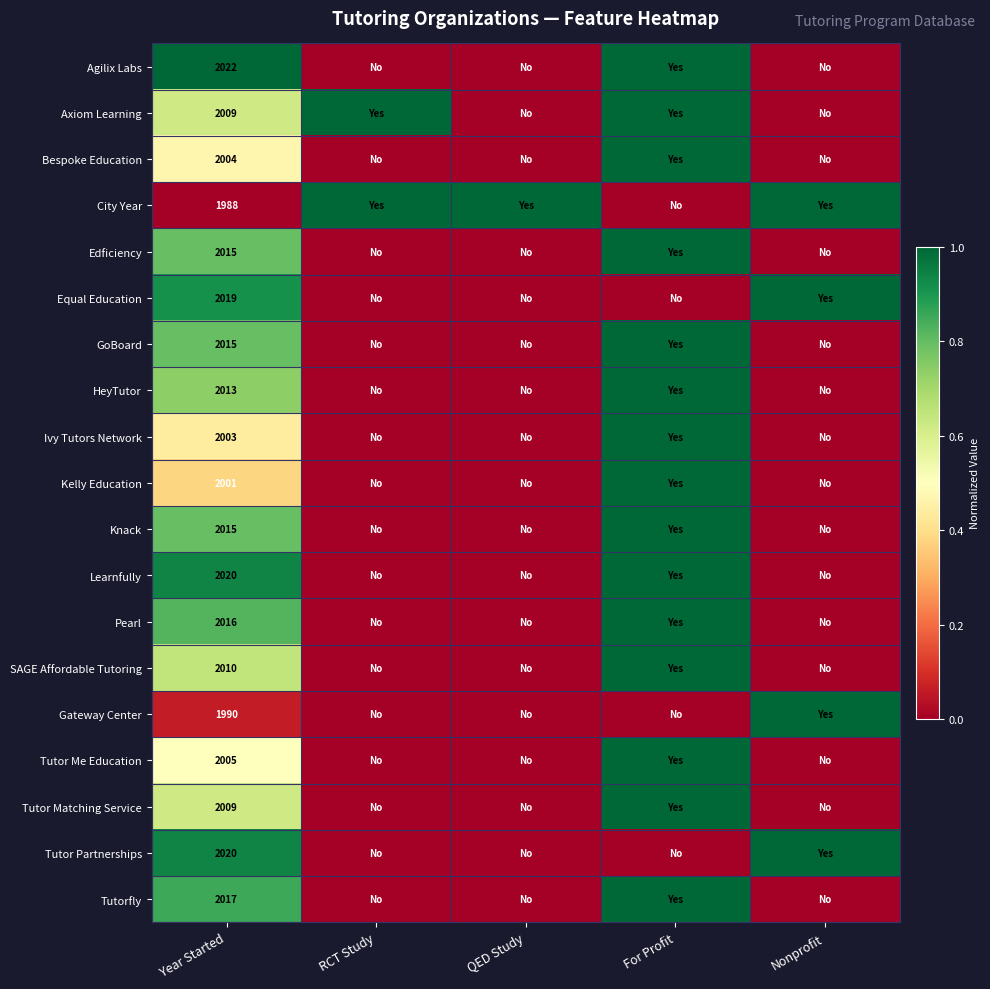

The Tutor Partnerships series shows 2020 at Year Started. True or false?

True